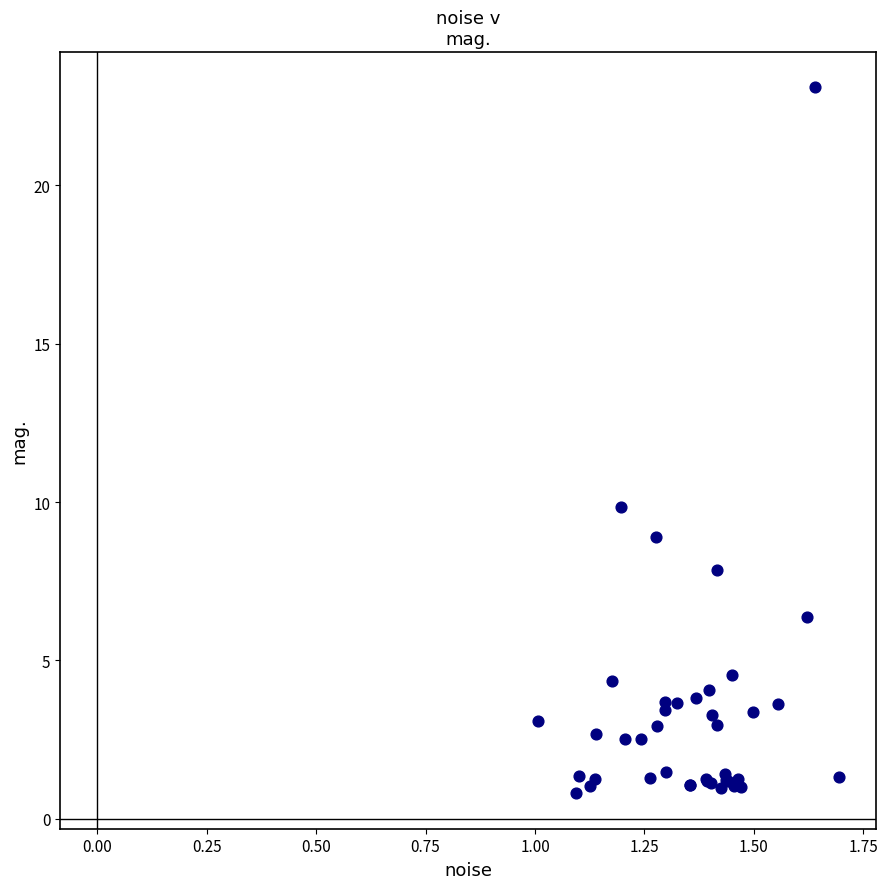

What Y value in the scatter plot is closest to 11?

9.8